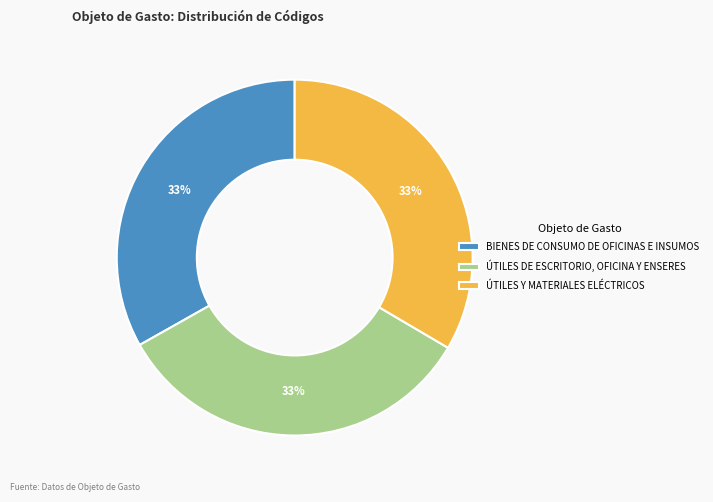

Is the sum of ÚTILES Y MATERIALES ELÉCTRICOS and ÚTILES DE ESCRITORIO, OFICINA Y ENSERES greater than half?

Yes